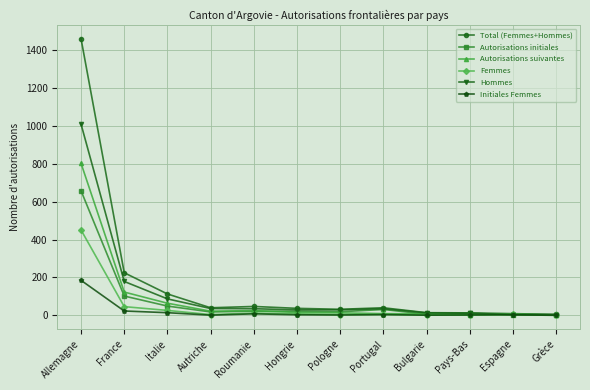

What is the greatest value displayed?

1461